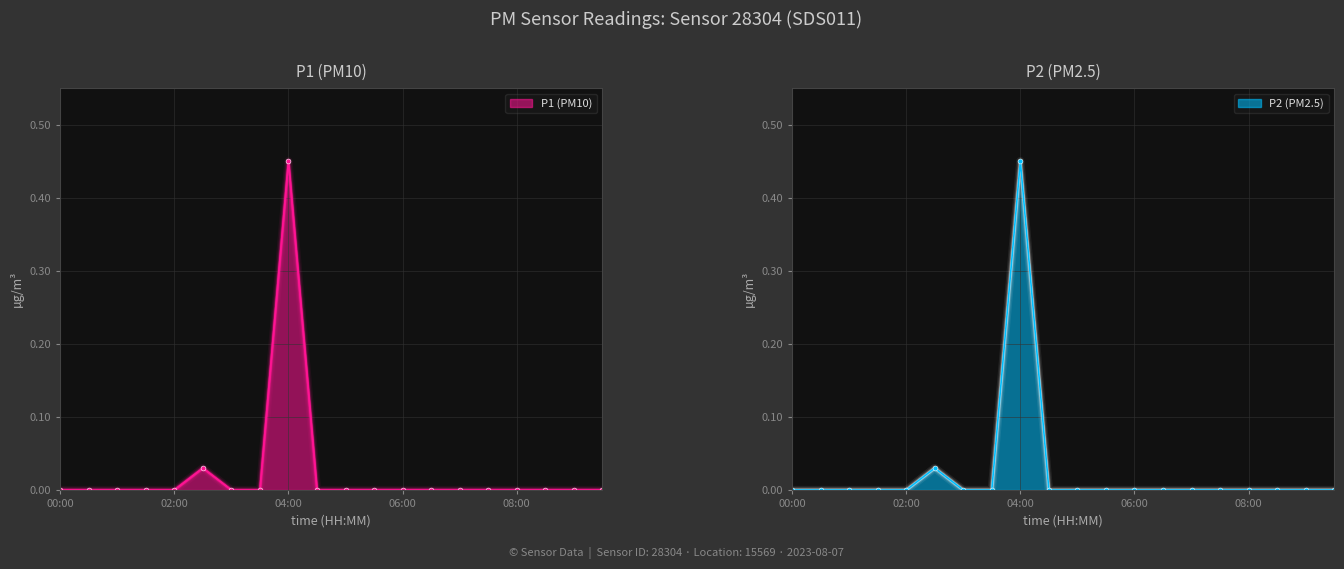

True or false: P2 and P1 intersect in this chart.

False